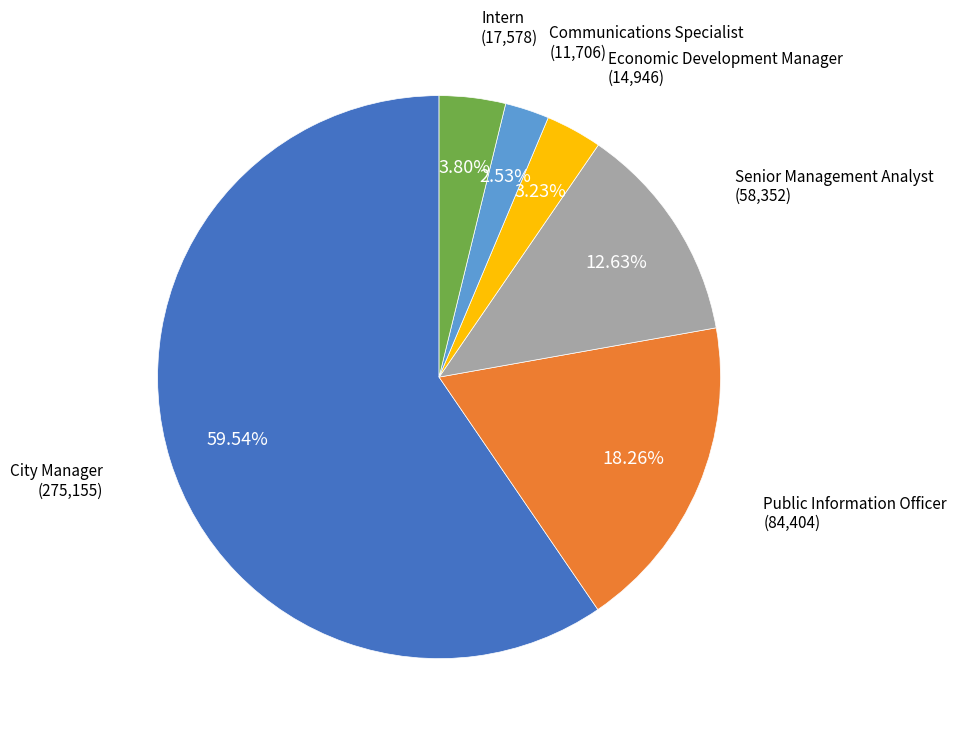

What percentage is the Public Information Officer slice, to the nearest percent?

18%